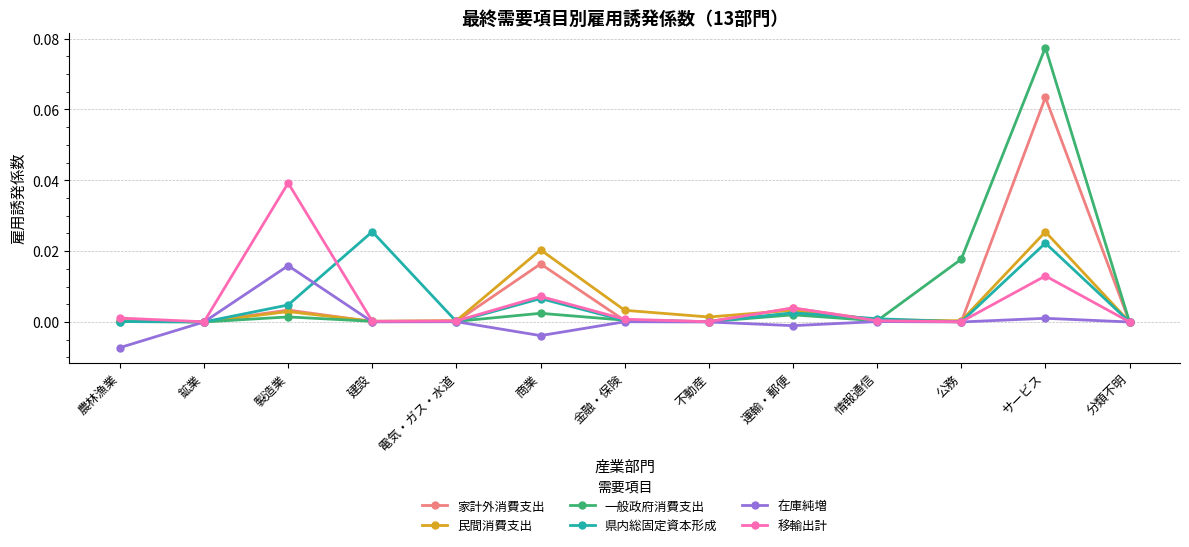

What is the label of the 12th point from the right?

鉱業